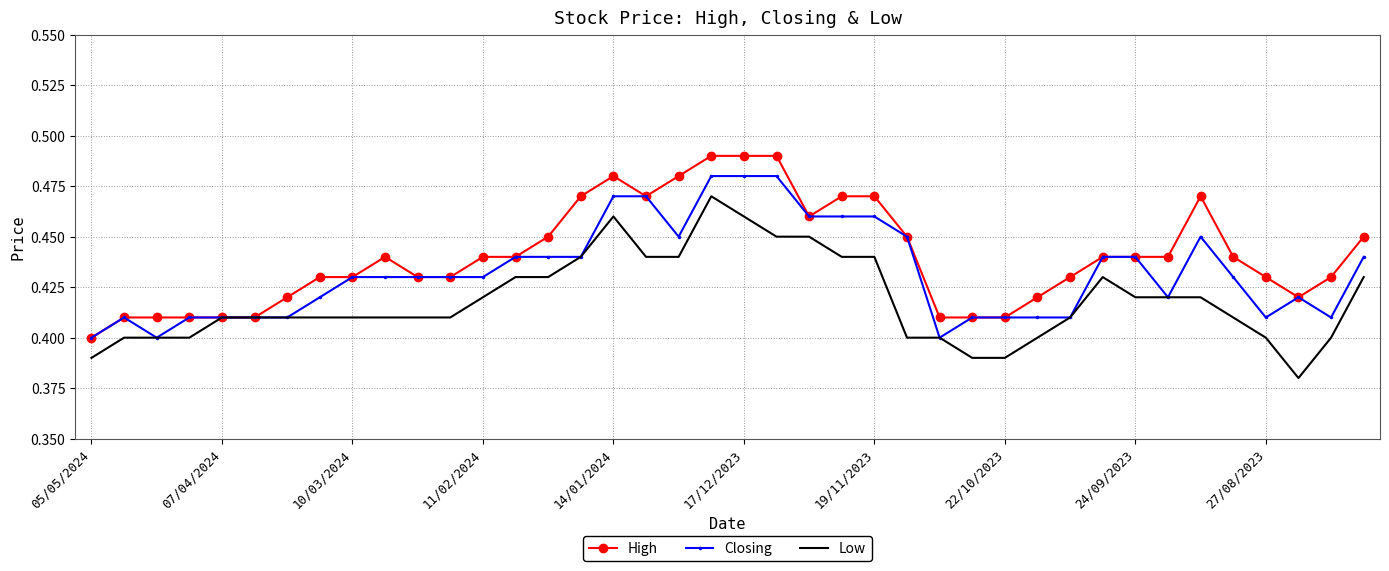

List the series in order of their peak value, lowest first.

Low, Closing, High